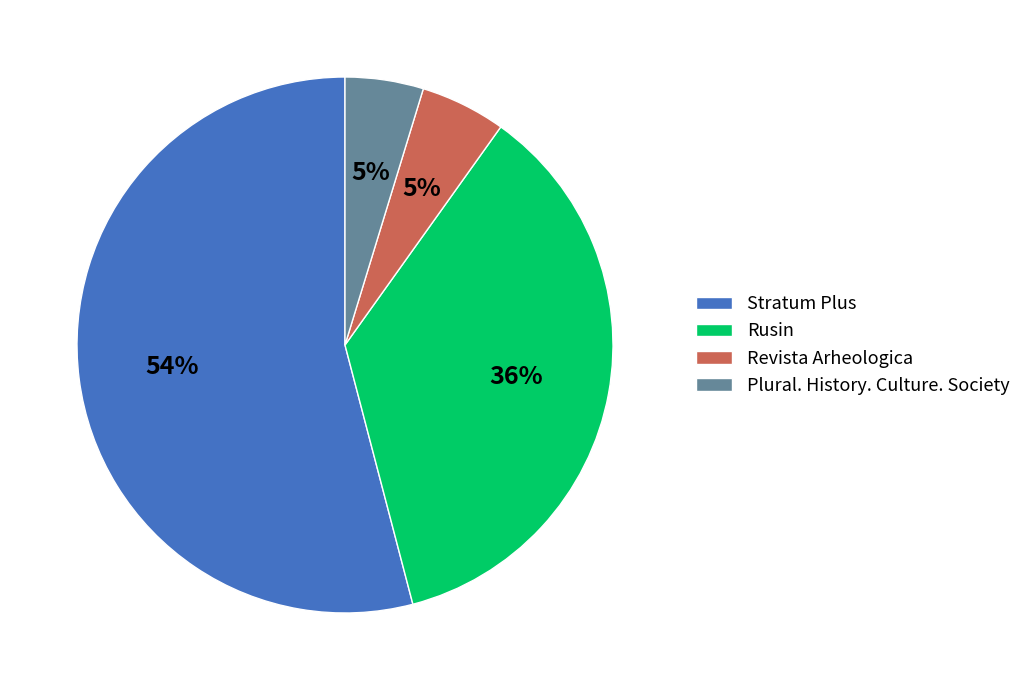

Does Rusin account for over 50% of the chart?

No